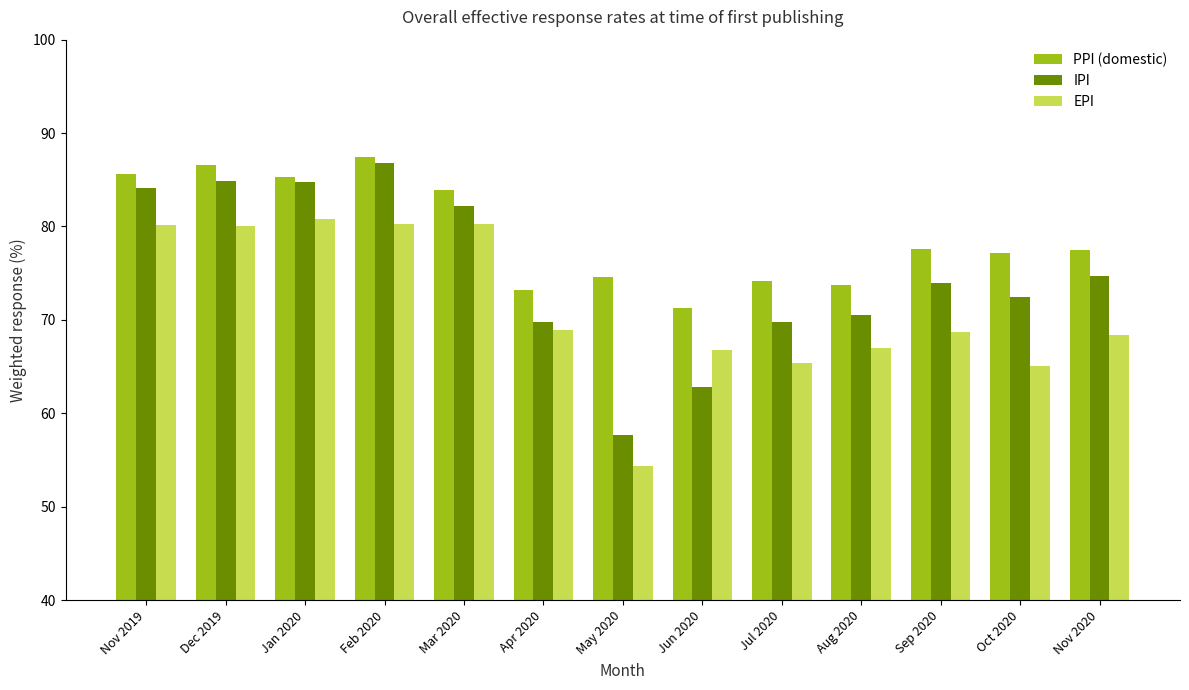

What position from the right is Jun 2020?

6